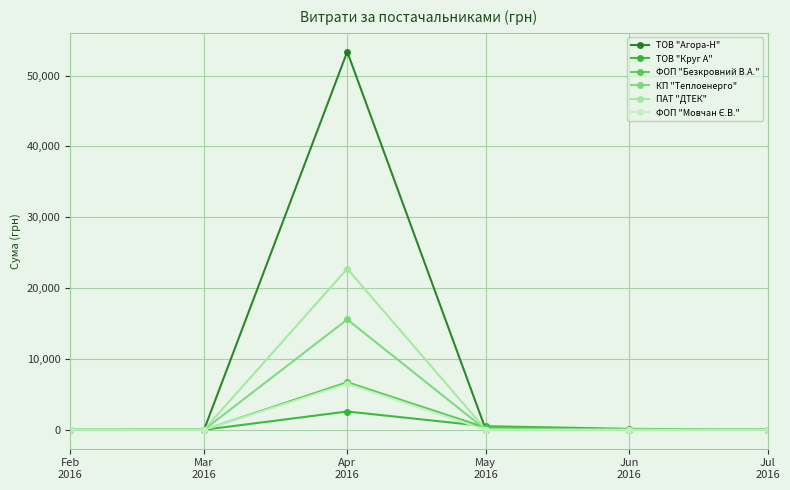

The ТОВ "Агора-Н" series shows -33044.4 at May
2016. True or false?

False